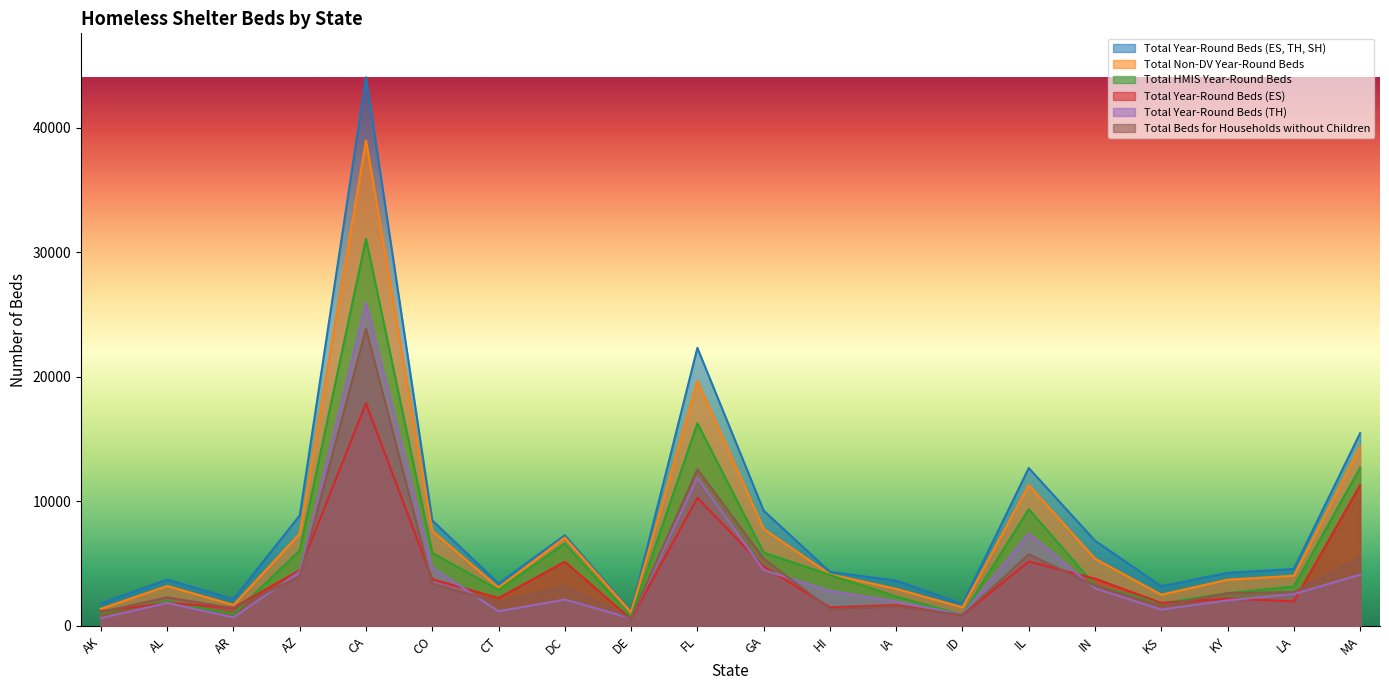

True or false: Total Year-Round Beds (ES, TH, SH) and Total Non-DV Year-Round Beds cross at least once.

False